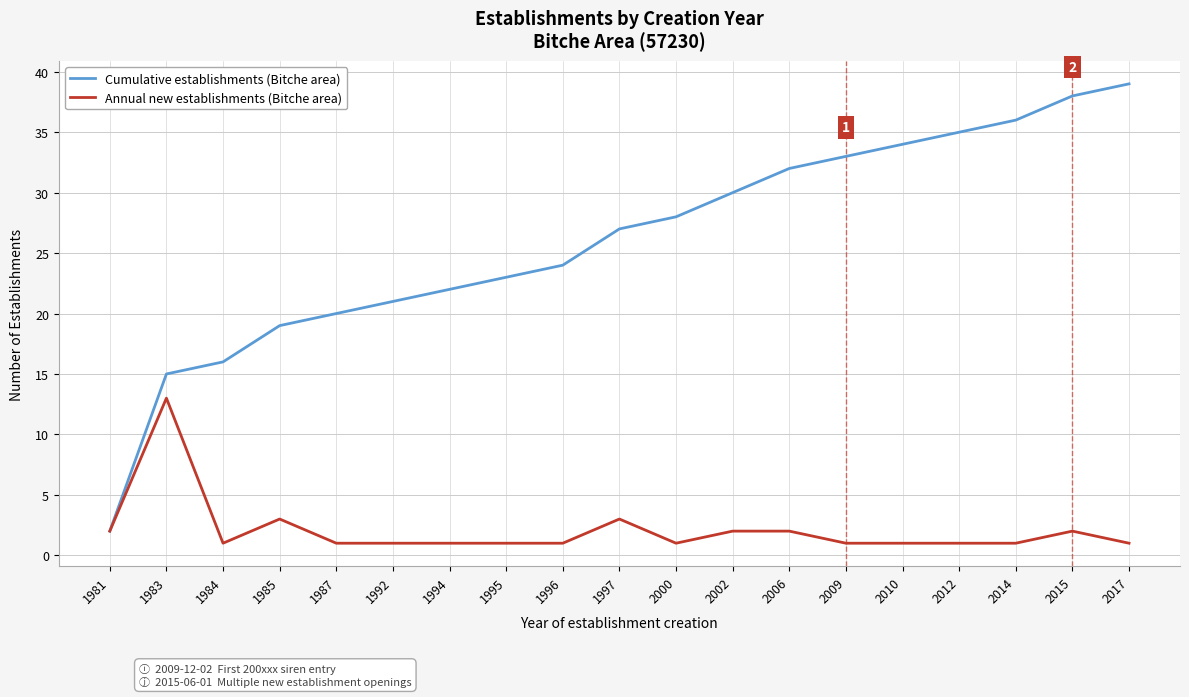

At how many categories does at least one series exceed 29?

8